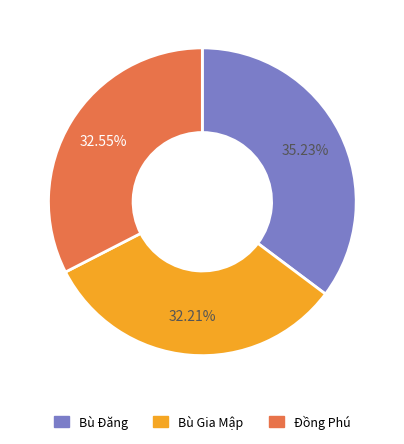

How many segments does this pie chart have?

3